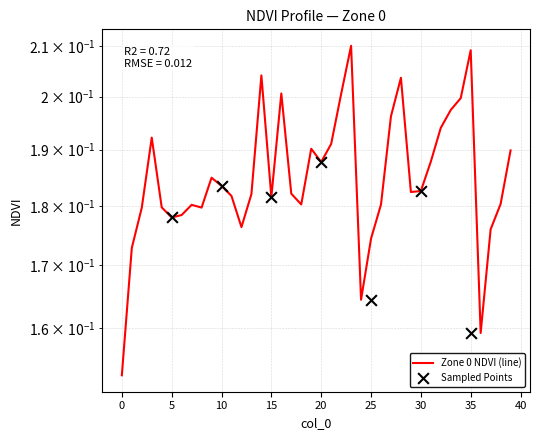

Between 21 and 28, which is larger?

28